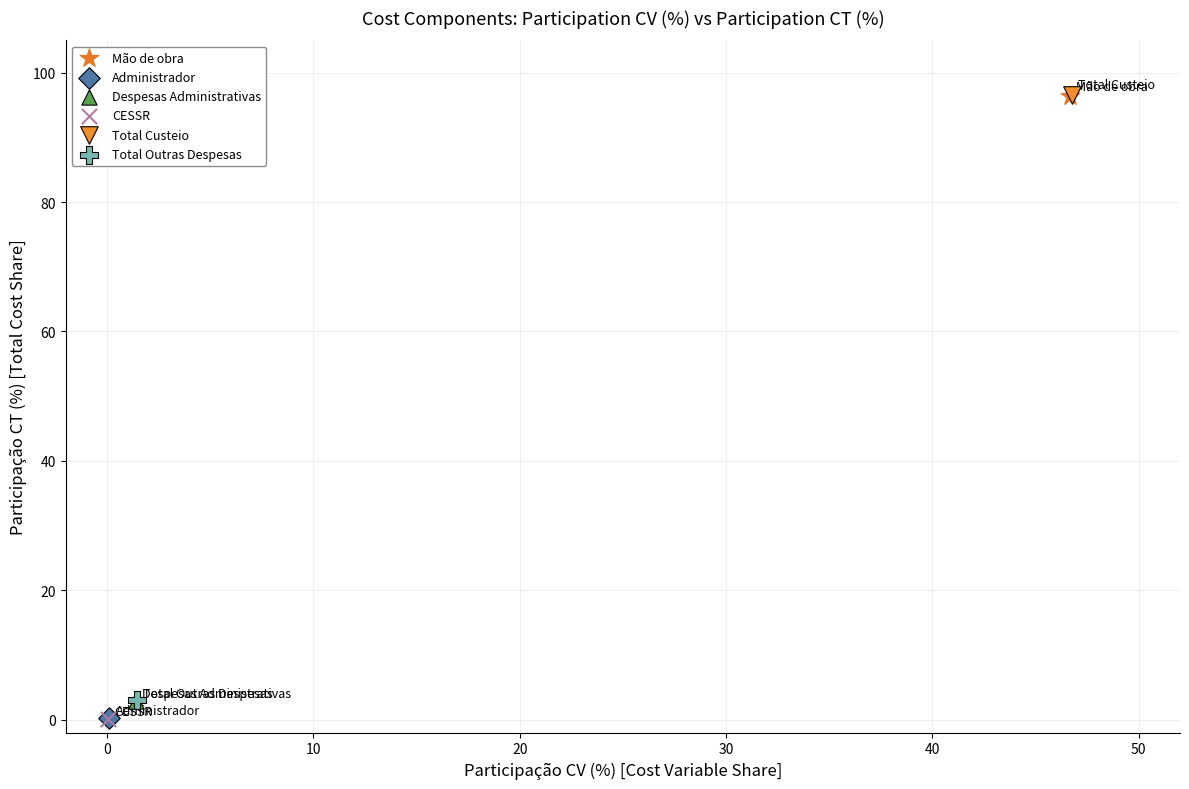

What are all the series names shown in the legend?

Mão de obra, Administrador, Despesas Administrativas, CESSR, Total Custeio, Total Outras Despesas